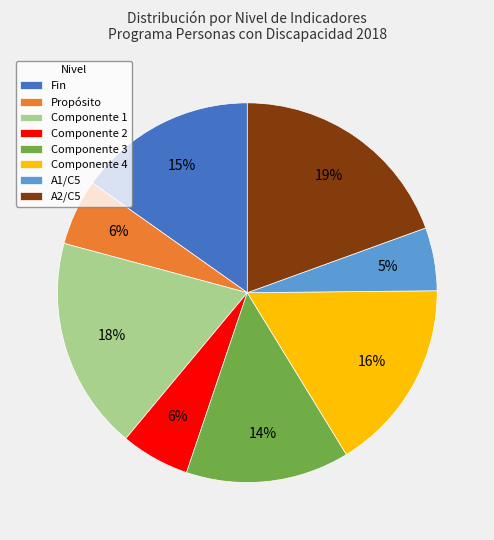

Approximately how many times larger is the value at Componente 2 compared to Componente 4?

0.4